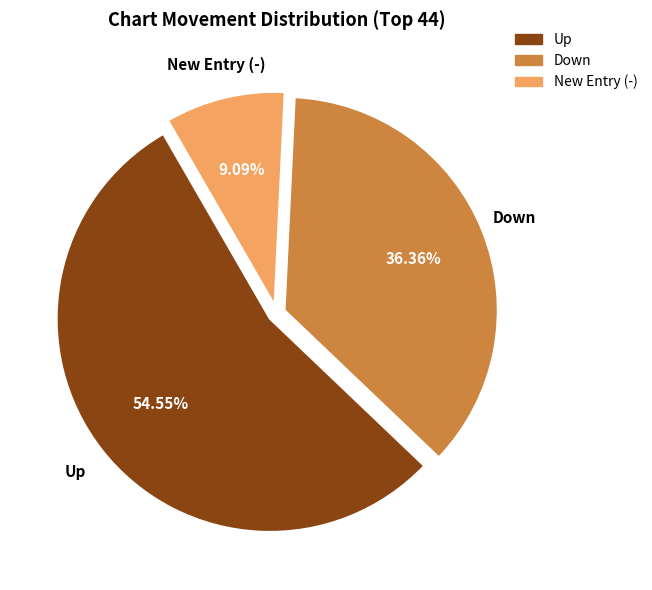

Is there a majority slice in this chart?

Yes